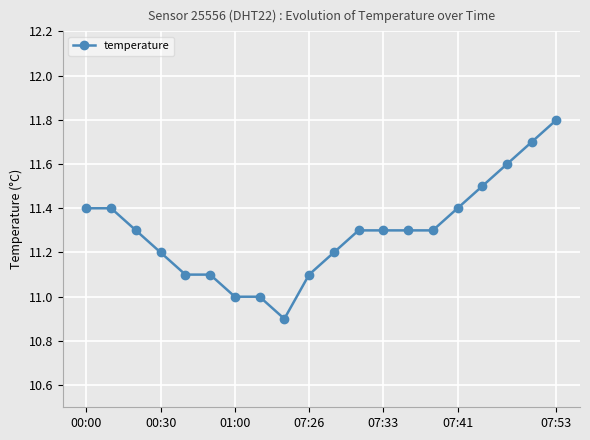

What is the smallest value displayed?

10.9